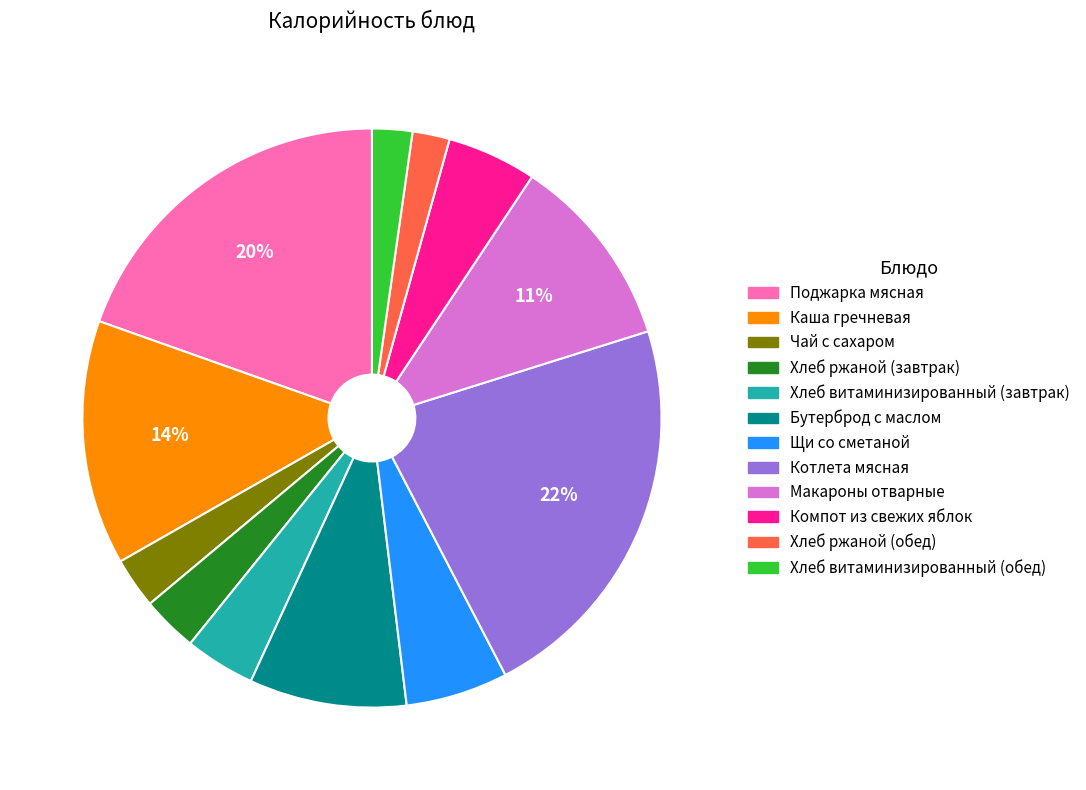

To the nearest percent, what is the average slice percentage?

8%